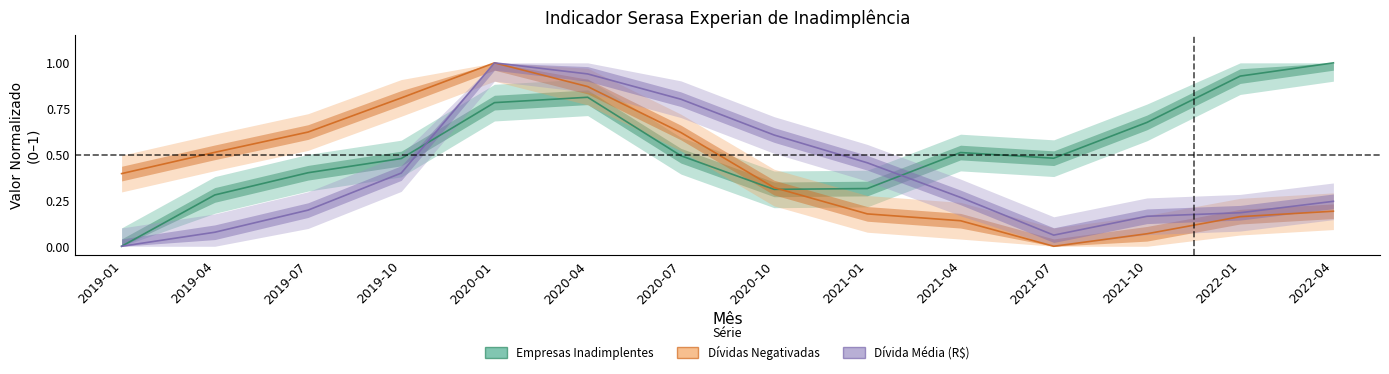

What is the difference between the maximum and second lowest values in the Dívidas Negativadas series?

0.9